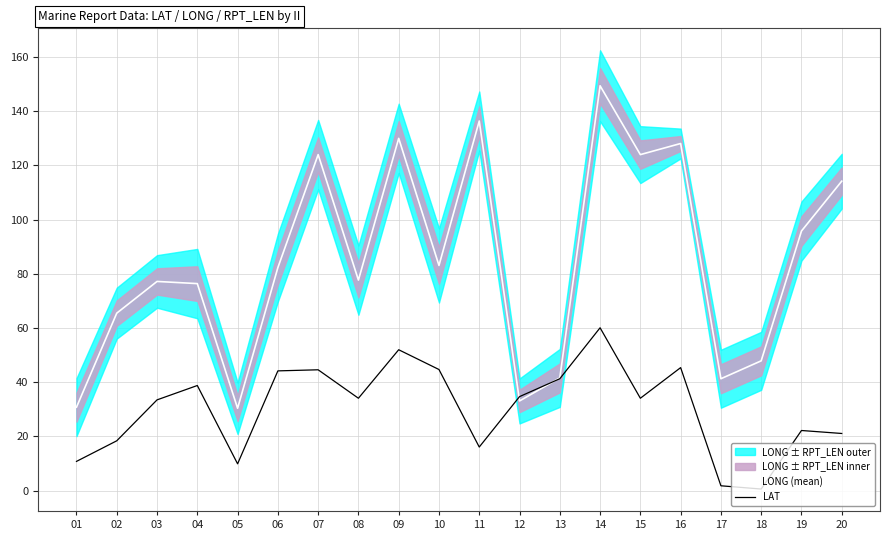

What are all the series names shown in the legend?

LONG (mean), LAT